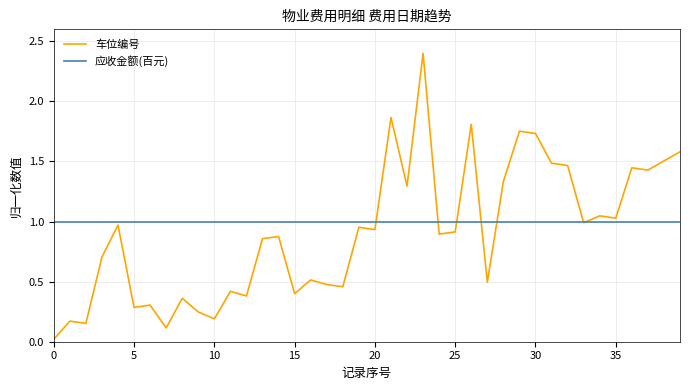

Rank the series by their maximum value, from lowest to highest.

应收金额(百元), 车位编号